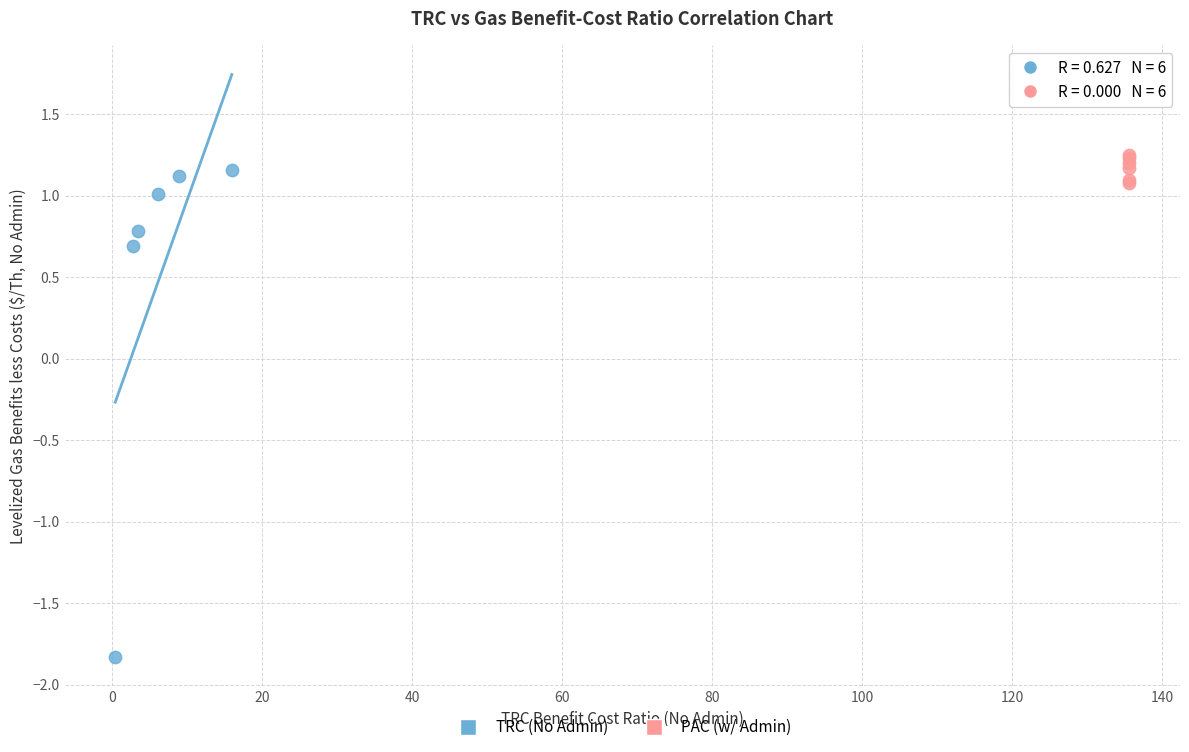

Which series has the largest Y range (max minus min)?

TRC (No Admin)